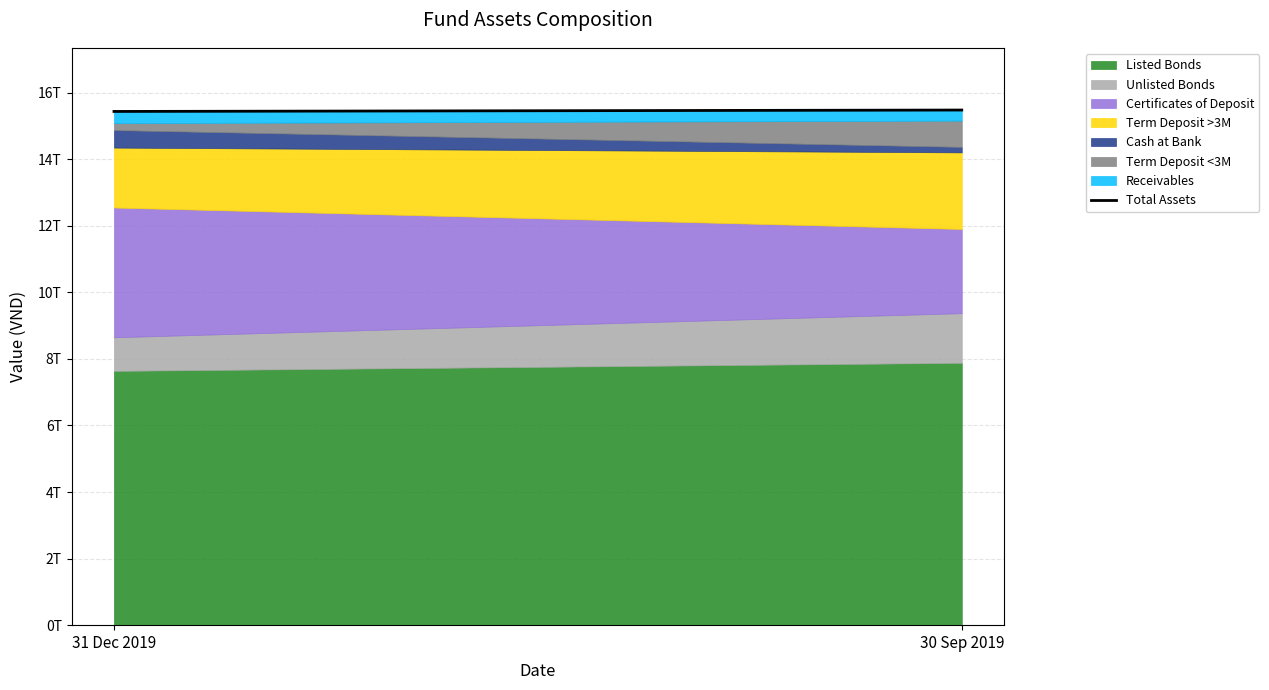

What is the change in value from 31 Dec 2019 to 30 Sep 2019?

+42364597996